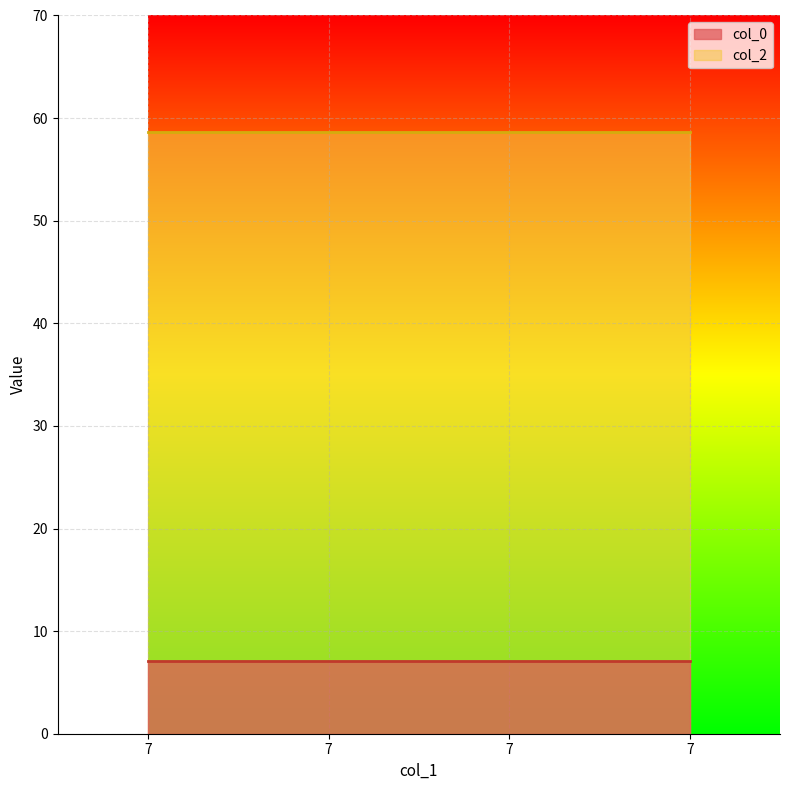

List the labels in order of col_2 value, largest first.

7, 7, 7, 7